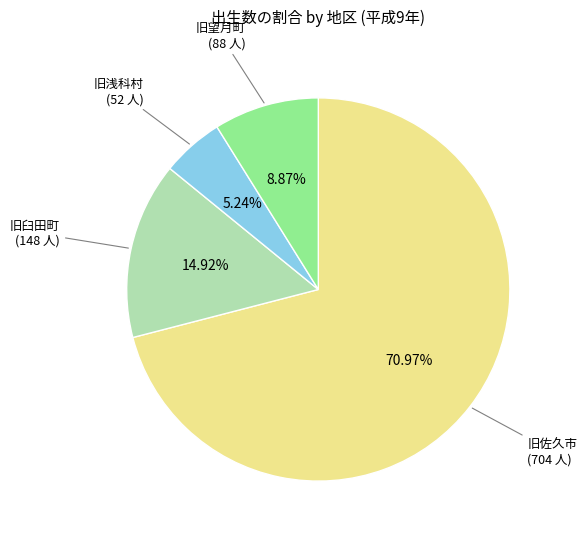

True or false: 旧臼田町 accounts for 2% of the total.

False